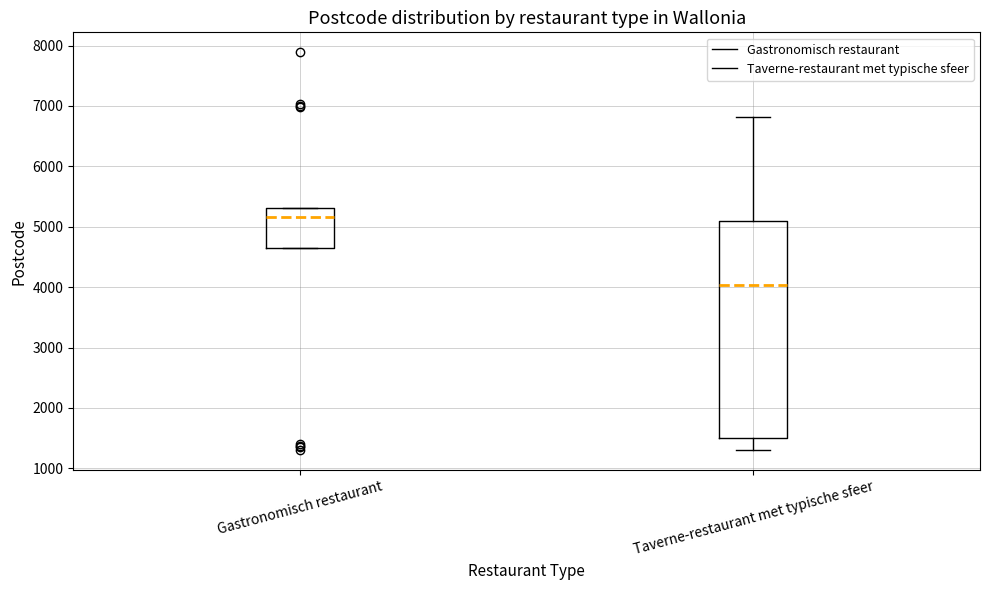

Comparing the boxes themselves (not the whiskers), which one is the tallest?

Taverne-restaurant met typische sfeer